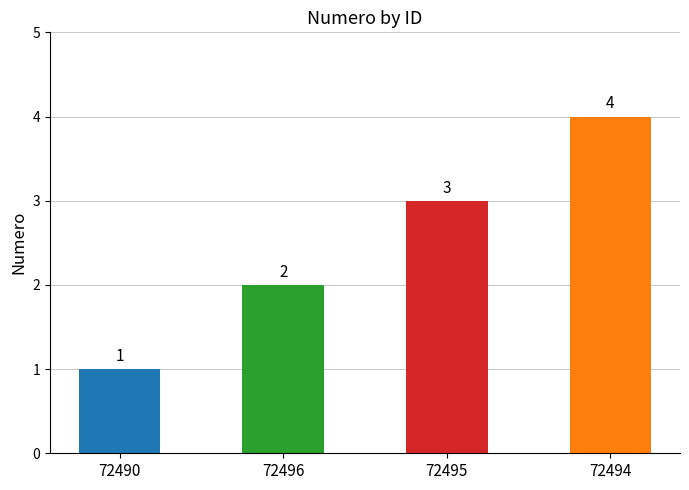

Is it true that the value at 72490 is 2?

False